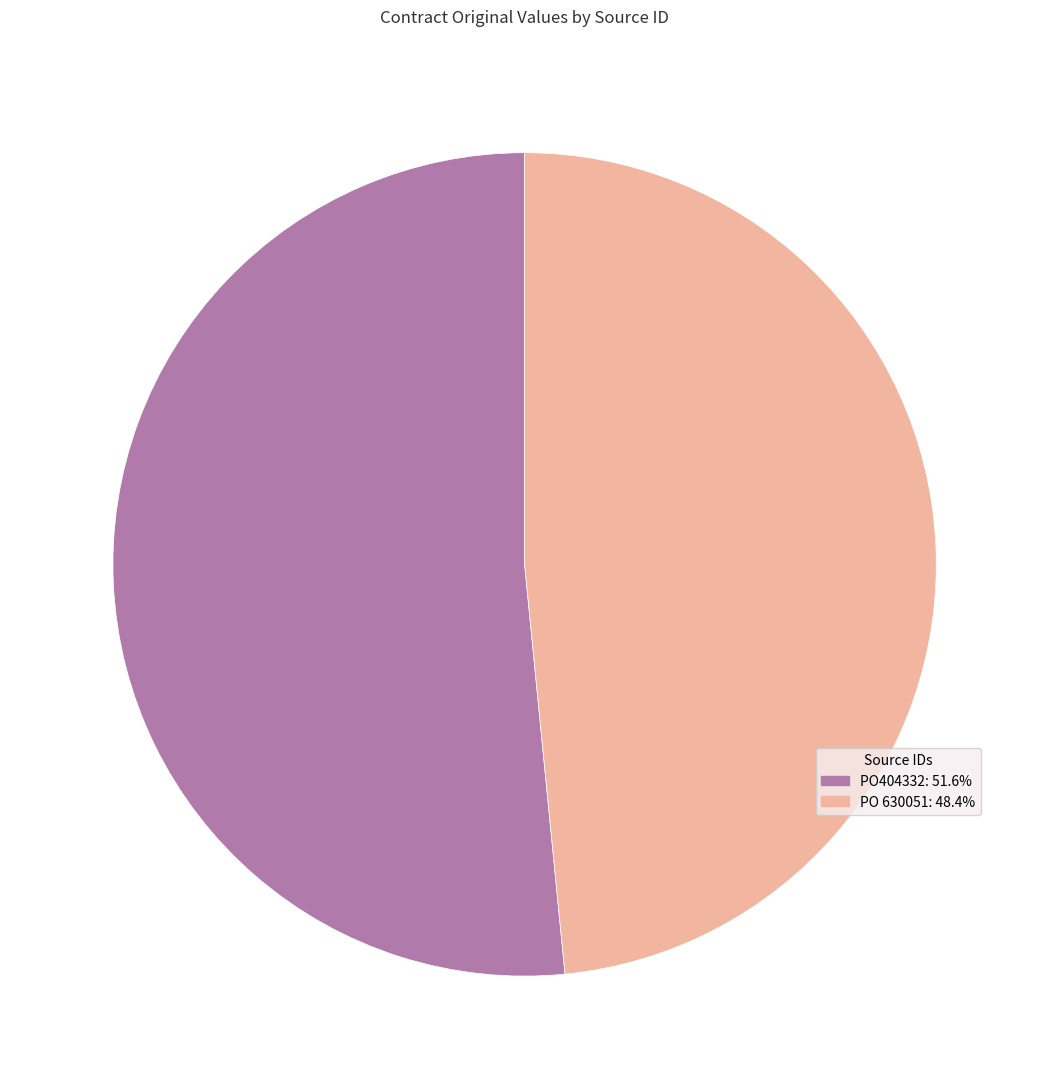

How many slices are in this pie chart?

2